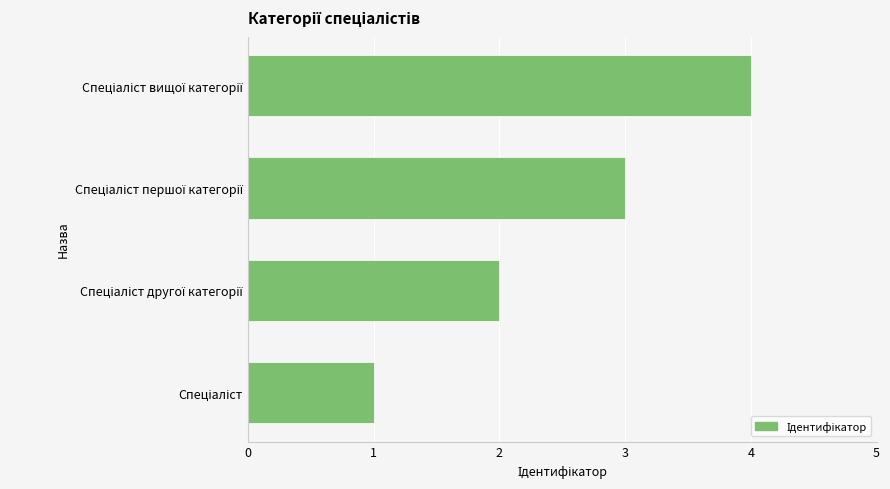

What is the difference between the maximum and minimum values?

3